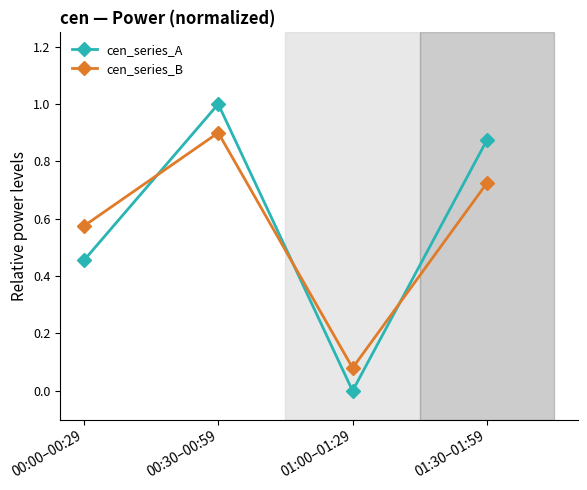

Between 00:00–00:29 and 01:00–01:29, which series saw the biggest shift?

cen_series_B